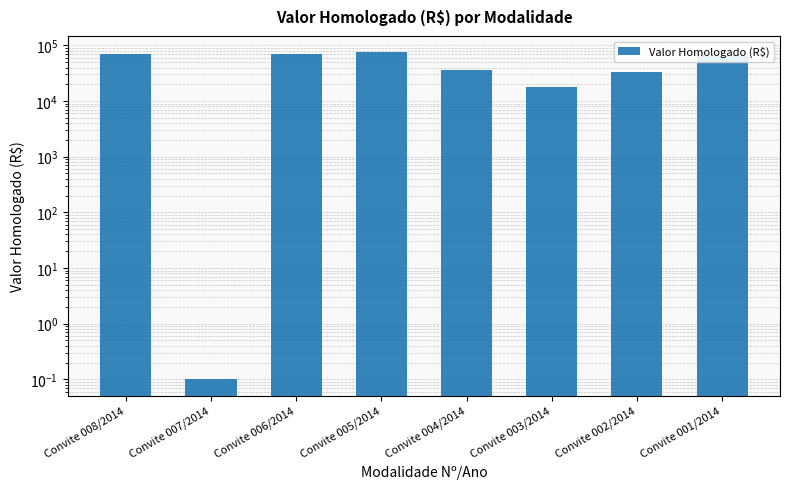

What is the greatest value displayed?

75020.0